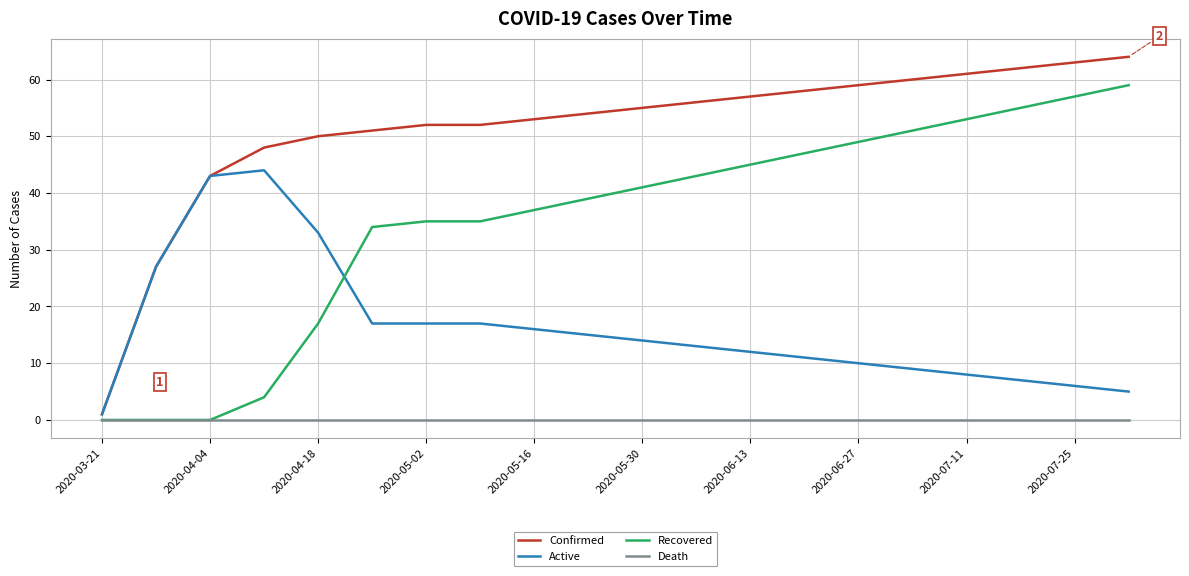

True or false: Death and Active intersect in this chart.

False